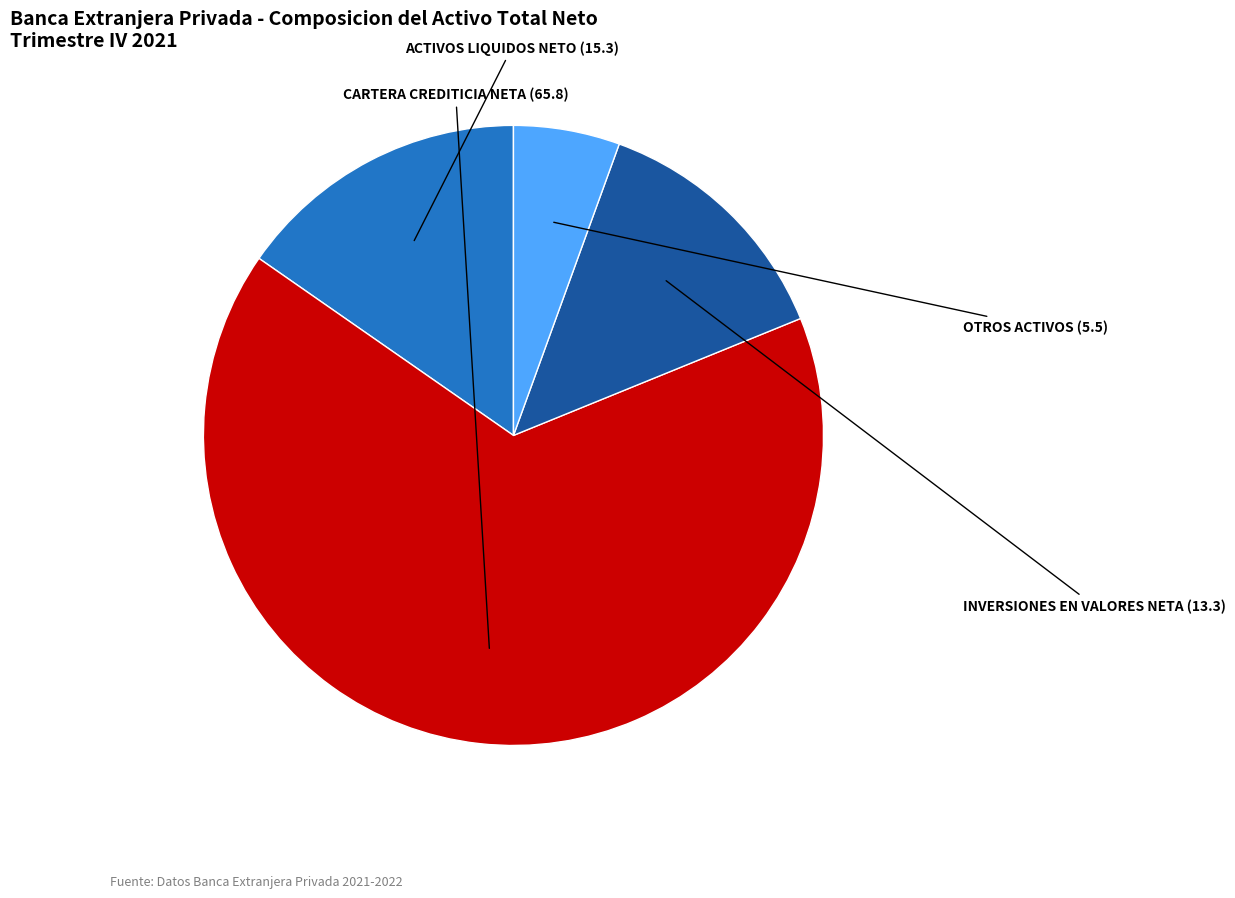

How many segments does this pie chart have?

4